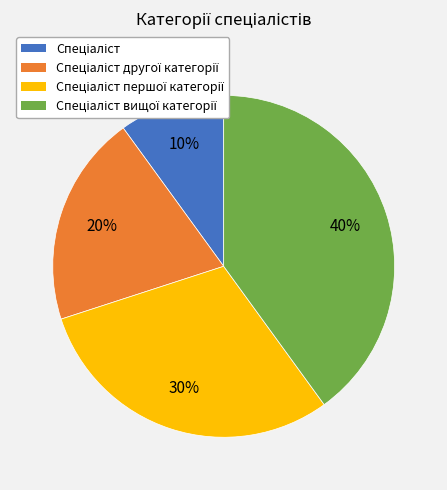

Does any single category account for the majority?

No